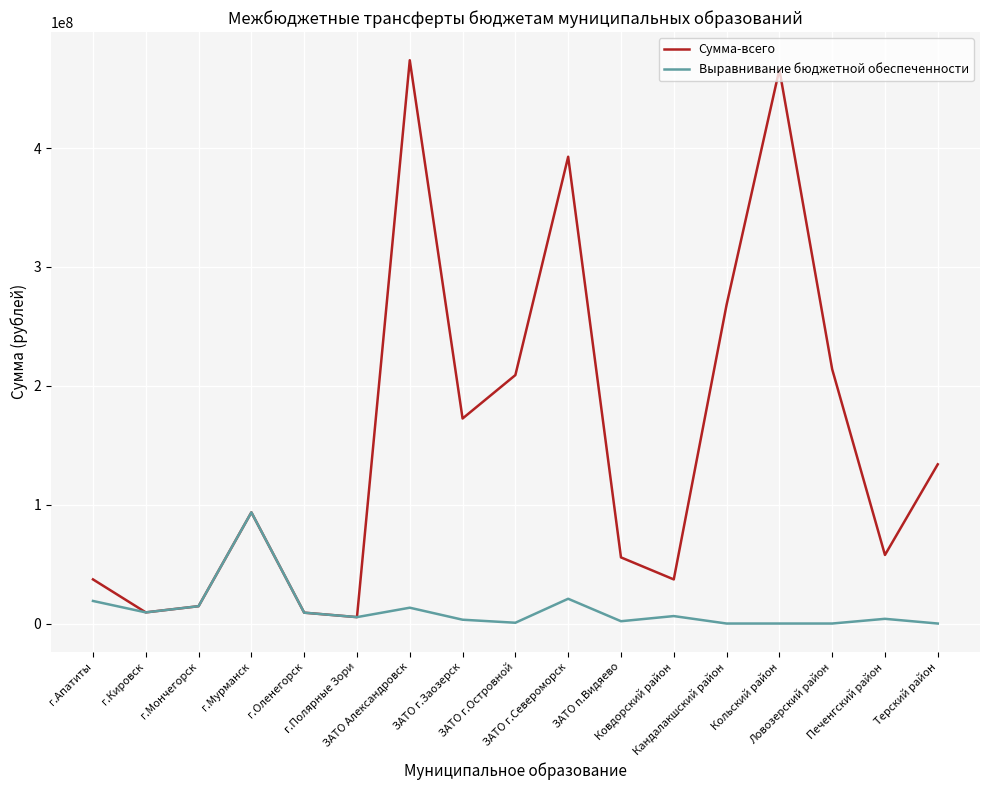

Rank the series by their average value, from lowest to highest.

Выравнивание бюджетной обеспеченности, Сумма-всего